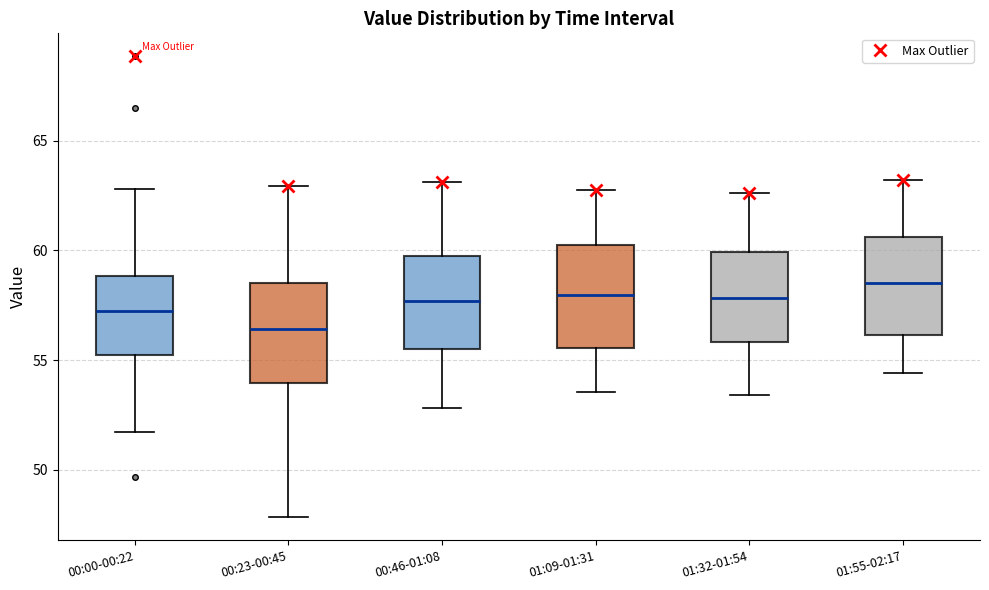

Reading left to right, transcribe this box plot: for each box, give where its median line is, the range the box spans, and where its two whiskers end, as read against the y-axis. The values are not printed on the chart, so give them approximately, as read against the axis.

00:00-00:22: median 57.5, box 55.0 to 59.0, whiskers 51.5 to 63.0
00:23-00:45: median 56.5, box 54.0 to 58.5, whiskers 48.0 to 63.0
00:46-01:08: median 57.5, box 55.5 to 59.5, whiskers 53.0 to 63.0
01:09-01:31: median 58.0, box 55.5 to 60.5, whiskers 53.5 to 63.0
01:32-01:54: median 58.0, box 56.0 to 60.0, whiskers 53.5 to 62.5
01:55-02:17: median 58.5, box 56.0 to 60.5, whiskers 54.5 to 63.0